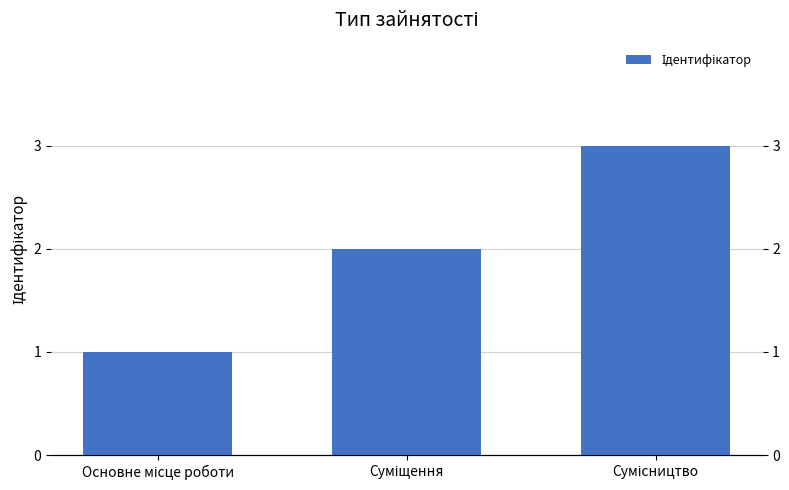

Where is the data nearest to the value 2?

Суміщення